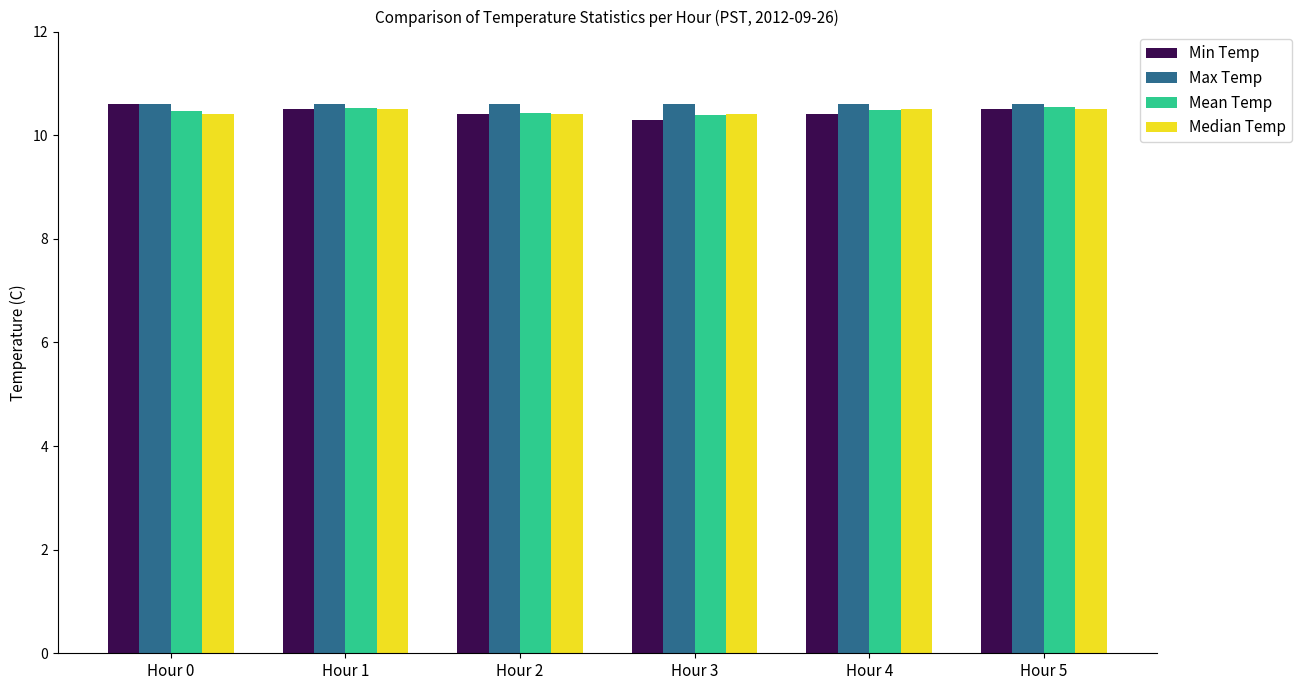

Which category has the lowest value across all series?

Hour 3